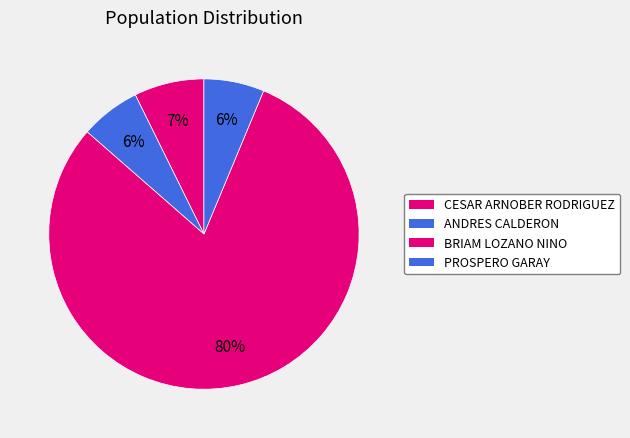

What percentage is NOT represented by CESAR ARNOBER RODRIGUEZ?

92.7%